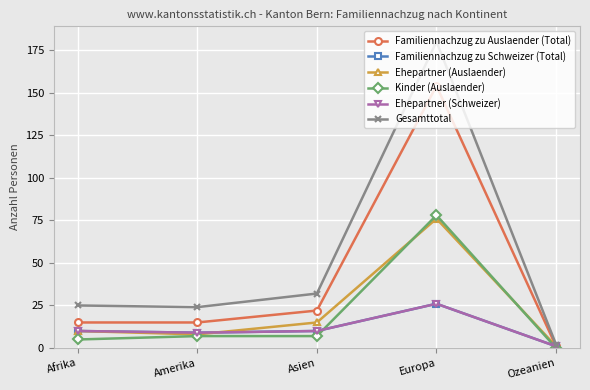

Is this an area chart (filled region under the line)?

No